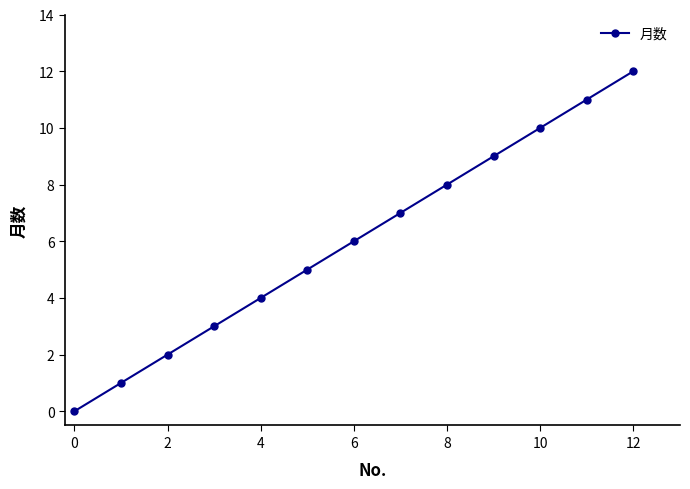

What is the difference between the second highest and minimum values?

11